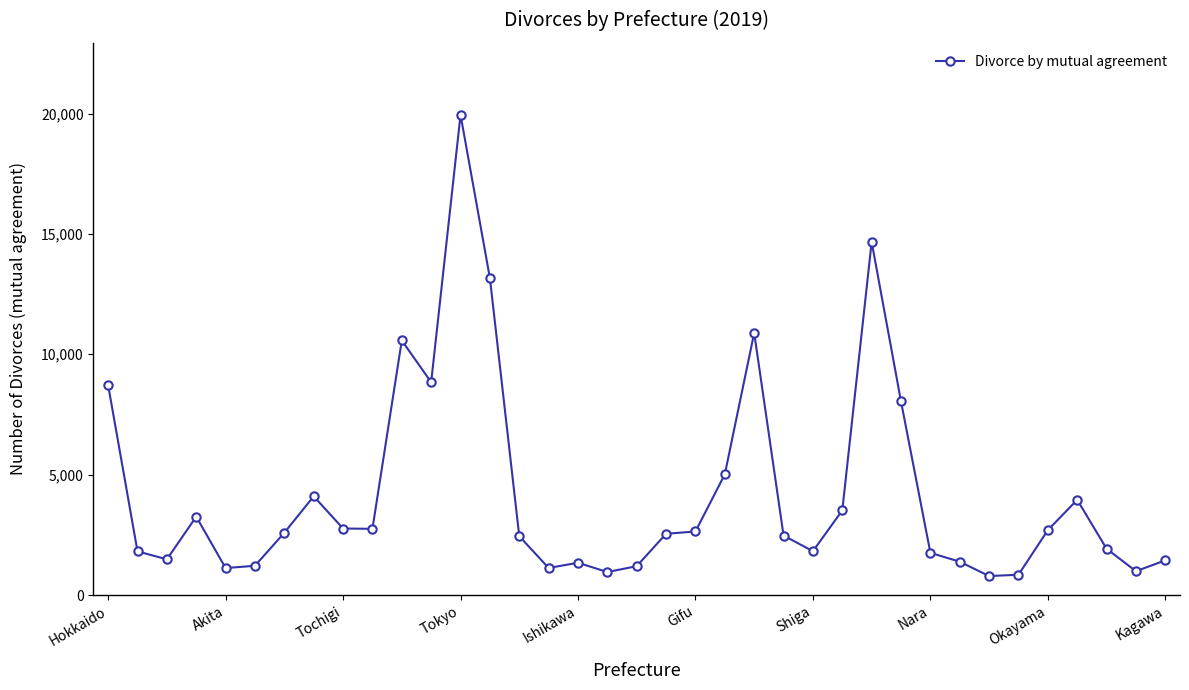

How many data points does each series have?

37